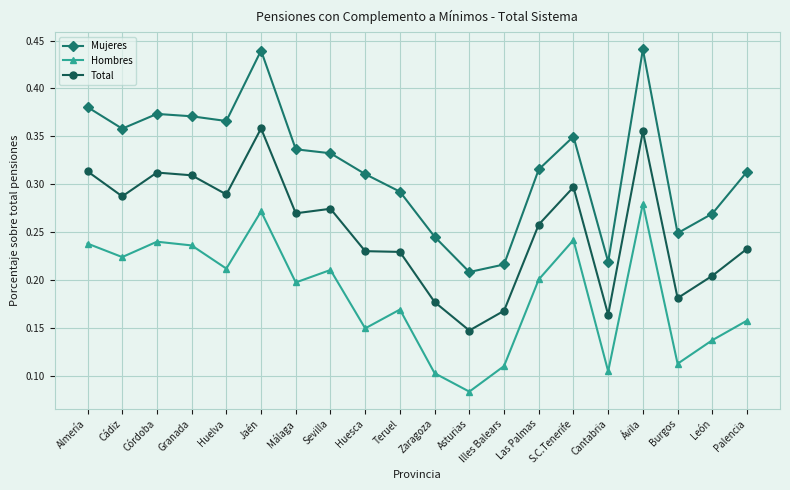

True or false: Mujeres has more than 2 points higher than both neighbors.

True